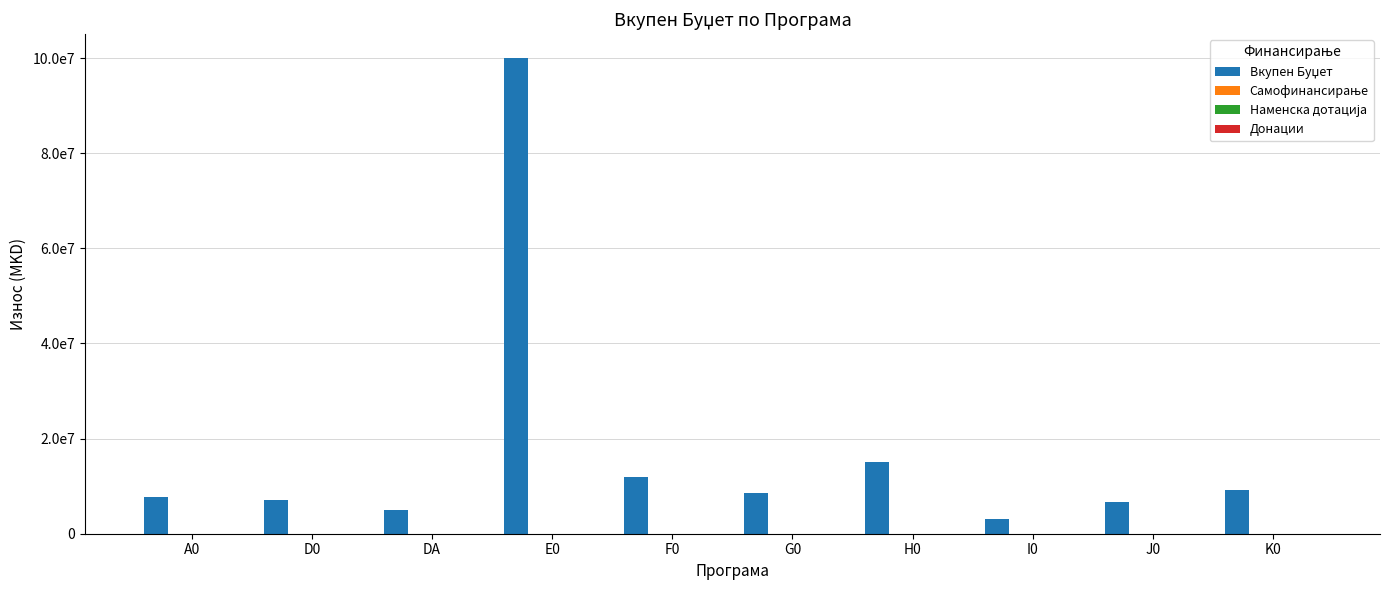

Are the bars horizontal?

No